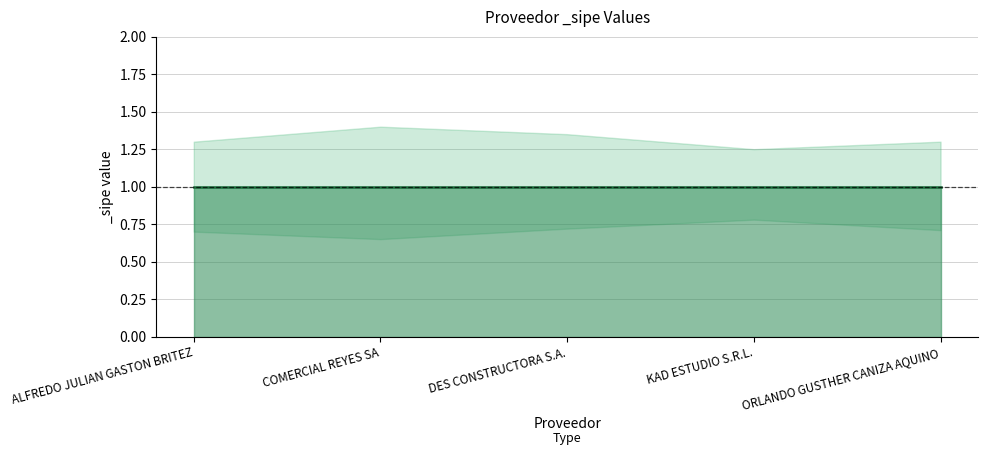

Which series has the largest range (max minus min)?

_sipe_upper